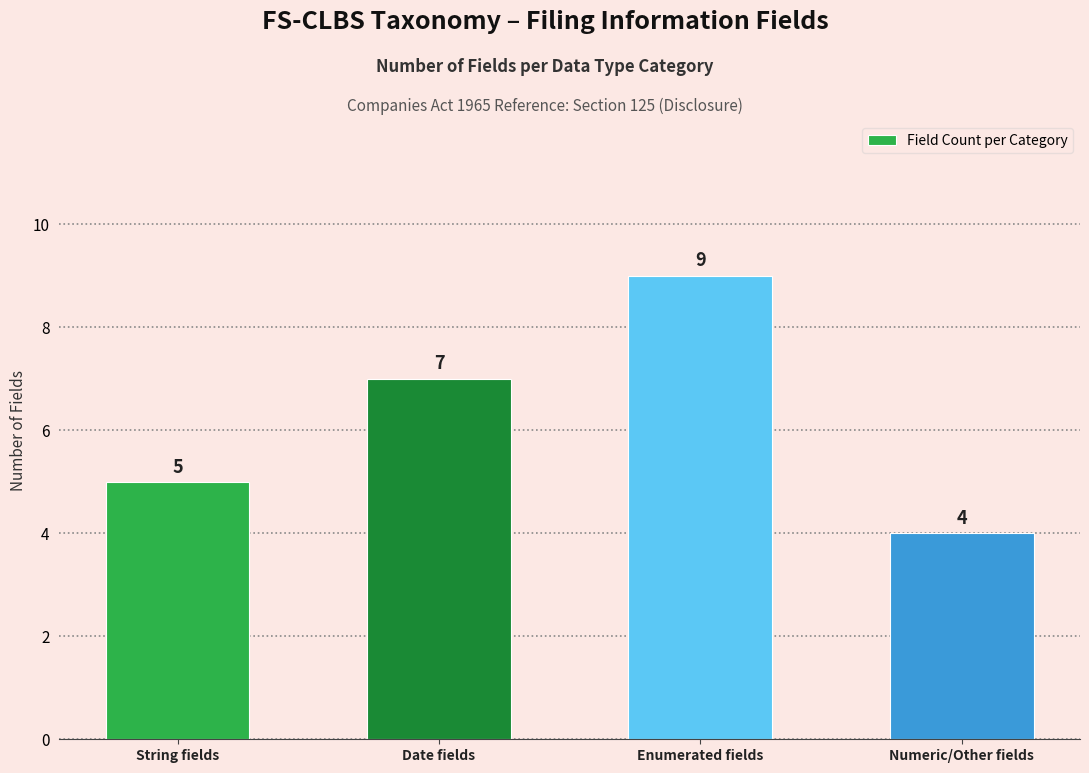

True or false: the data shows 7 at Date fields.

True